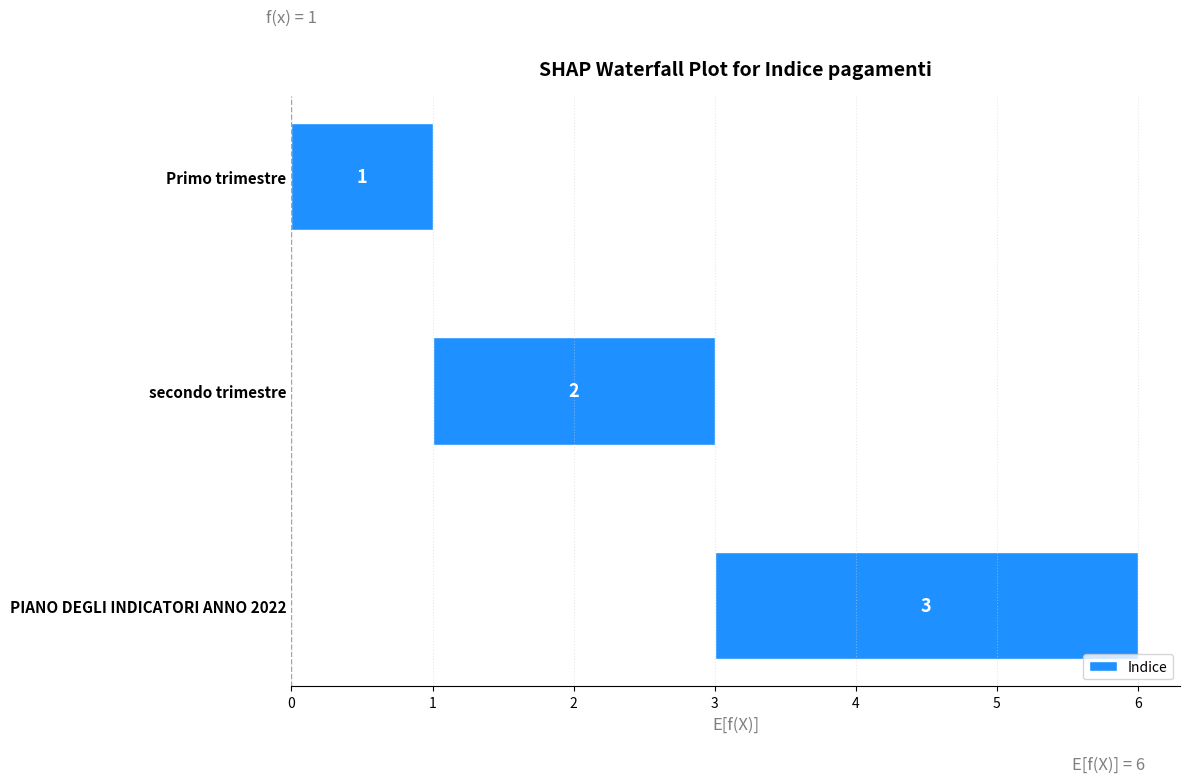

Is it true that the value at 27/06/2023 is 1?

False